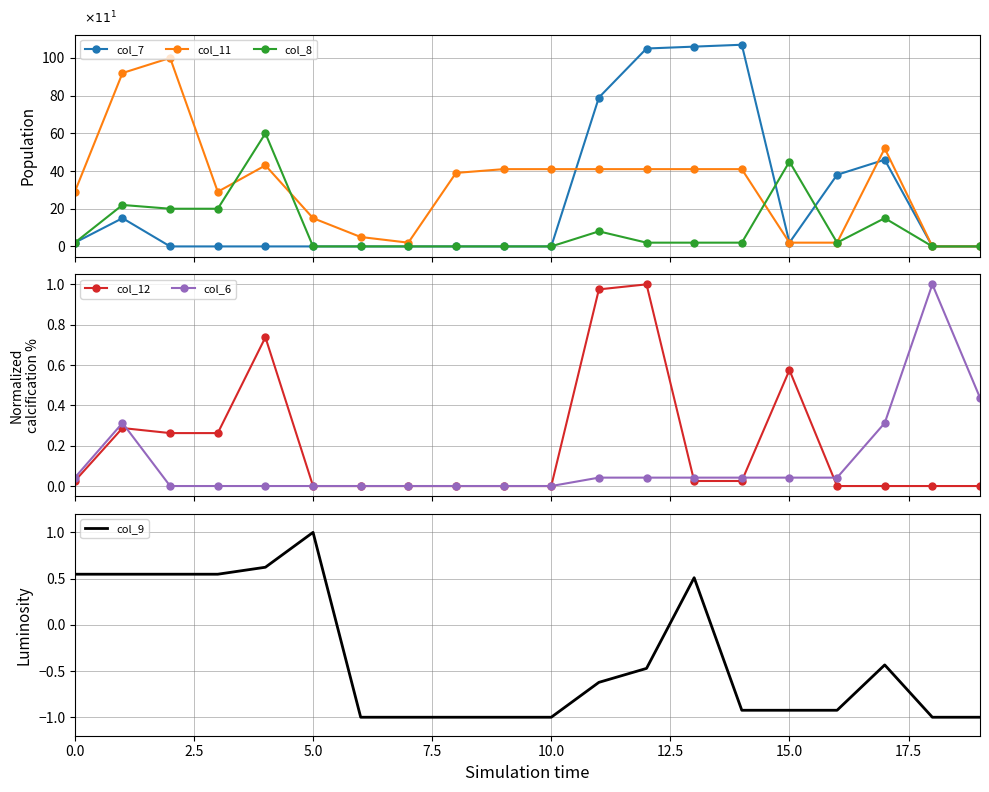

True or false: col_6 has more than 0 points higher than both neighbors.

True